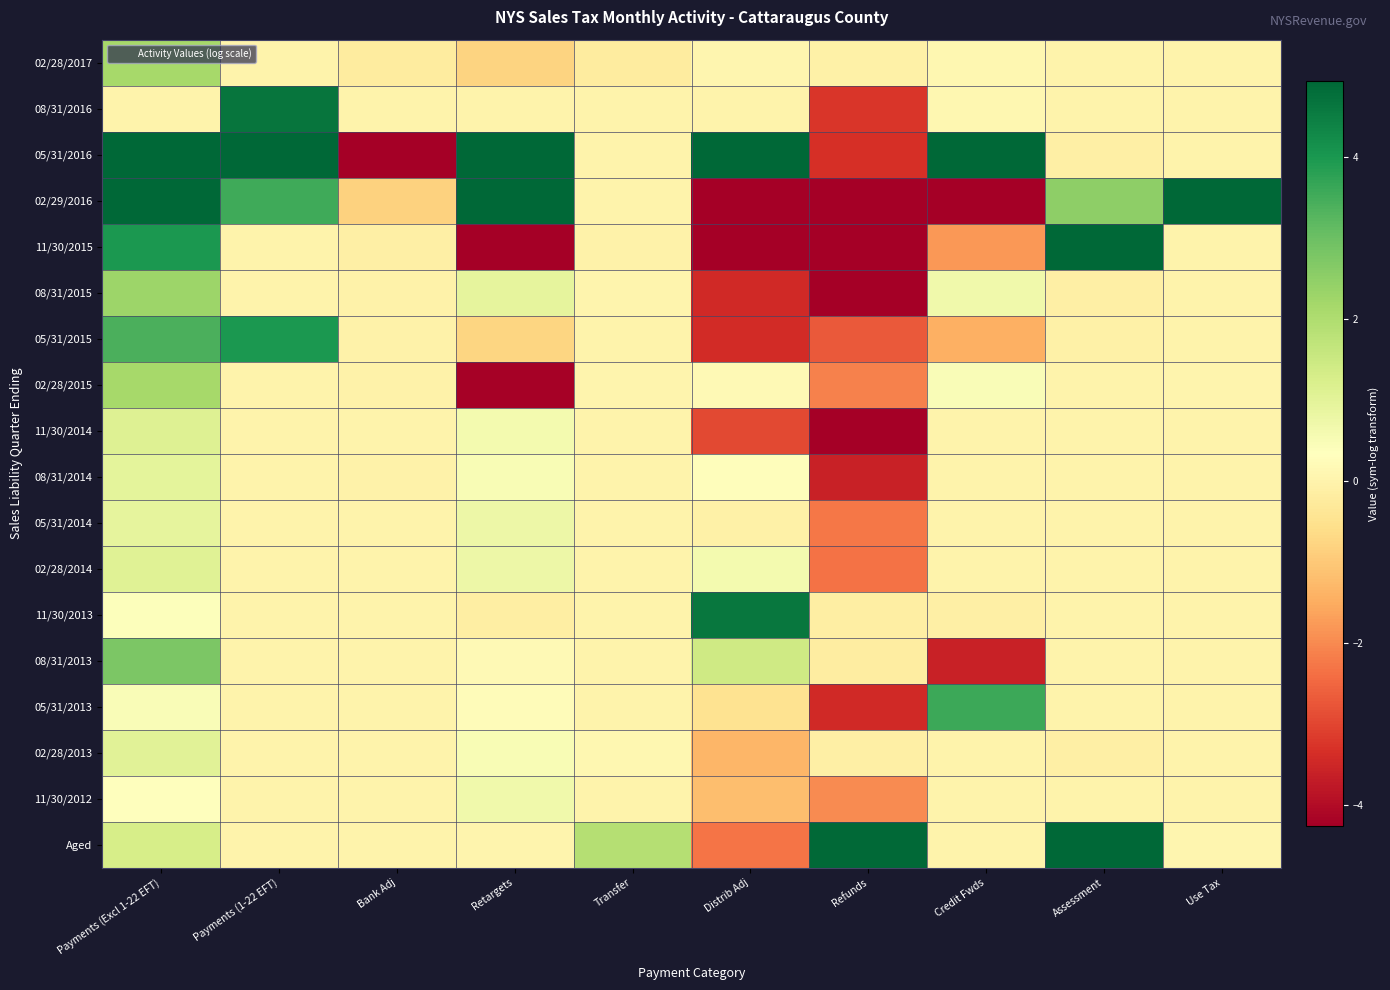

Rank the series by their maximum value, from highest to lowest.

05/31/2016, Aged, 02/29/2016, 11/30/2015, 08/31/2016, 11/30/2013, 05/31/2015, 05/31/2013, 08/31/2013, 08/31/2015, 02/28/2015, 02/28/2017, 11/30/2014, 02/28/2014, 02/28/2013, 08/31/2014, 05/31/2014, 11/30/2012